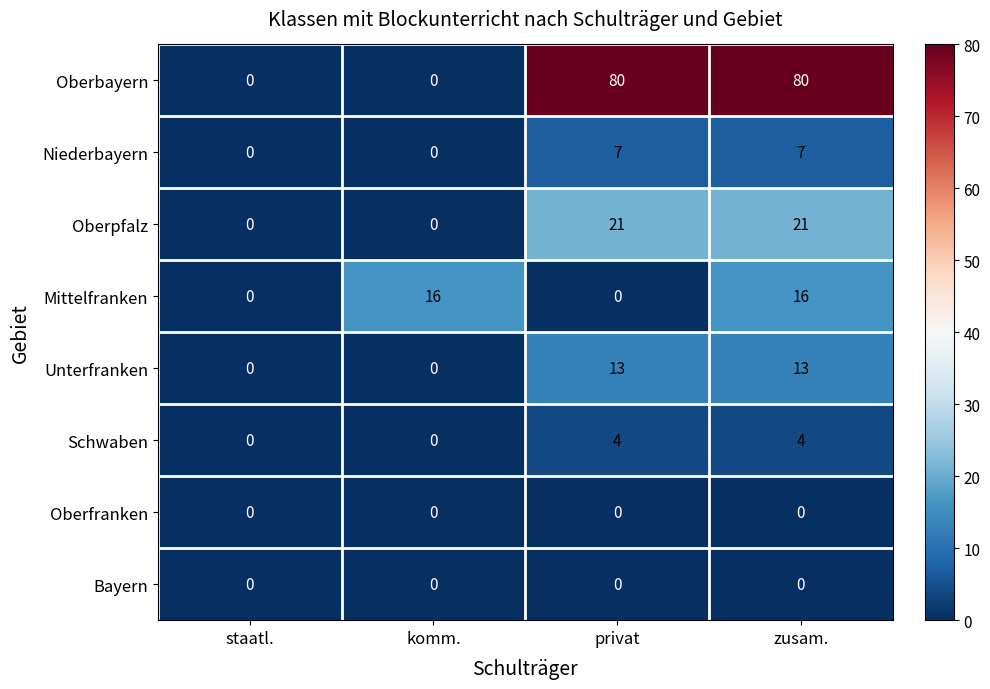

How many Unterfranken values are between 0 and 13?

4